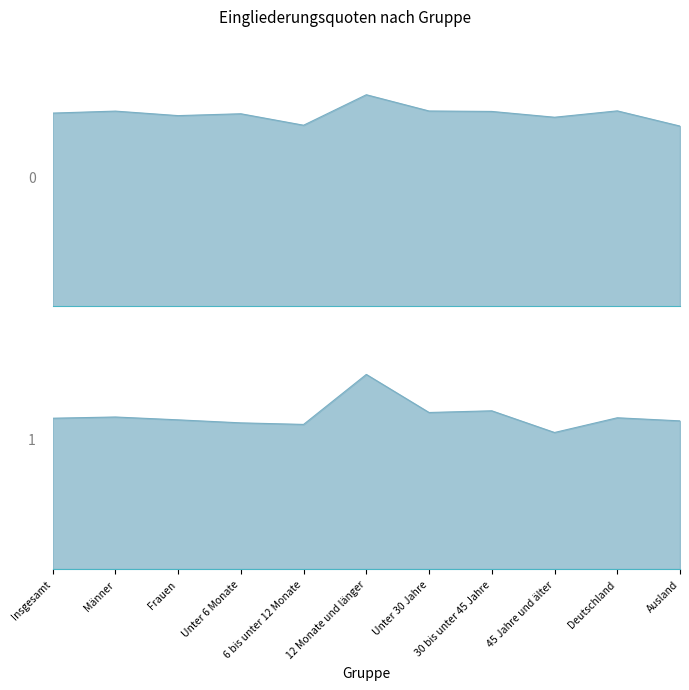

What is the sum of all Eingliederungsquote (Nicht-LZA) values?

695.0